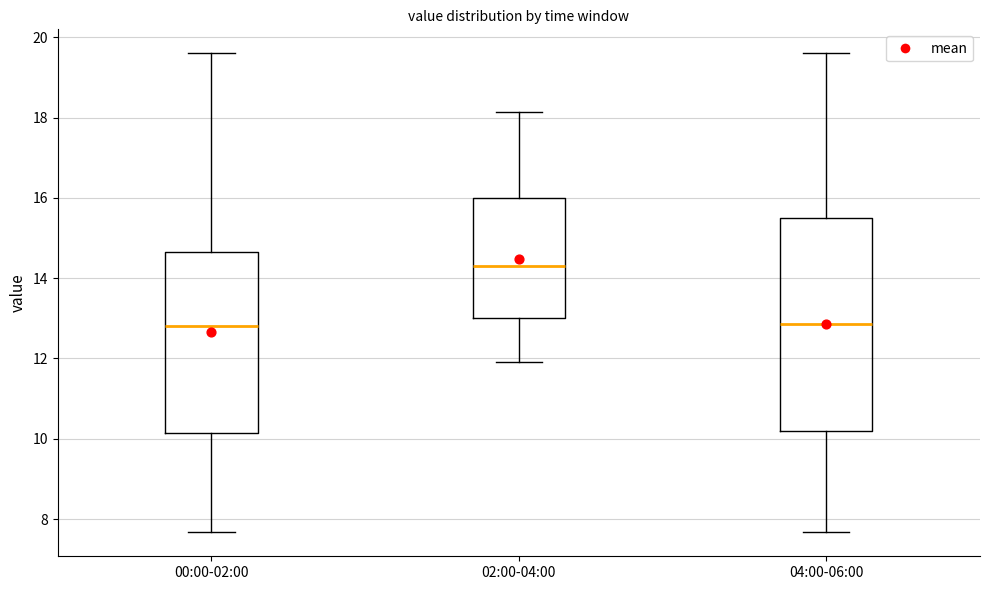

Reading left to right, transcribe this box plot: for each box, give where its median line is, the range the box spans, and where its two whiskers end, as read against the y-axis. The values are not printed on the chart, so give them approximately, as read against the axis.

00:00-02:00: median 12.8, box 10.2 to 14.6, whiskers 7.6 to 19.6
02:00-04:00: median 14.4, box 13.0 to 16.0, whiskers 12.0 to 18.2
04:00-06:00: median 12.8, box 10.2 to 15.4, whiskers 7.6 to 19.6